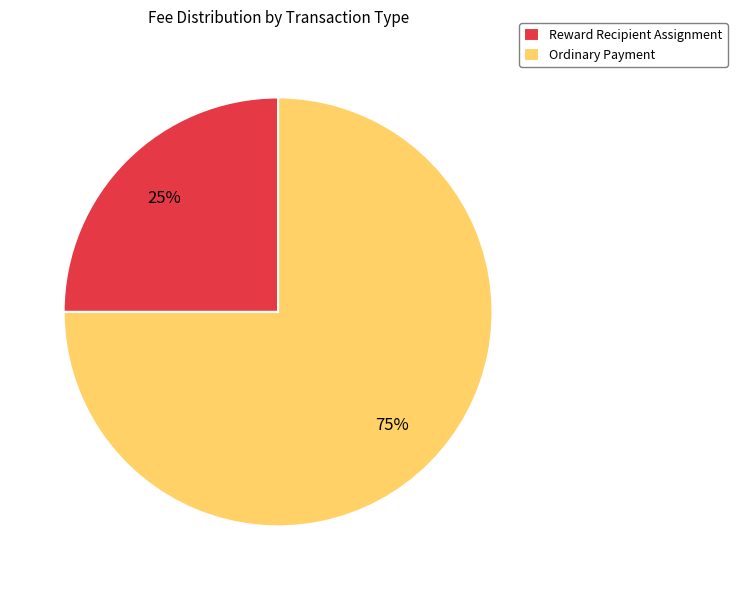

Is the sum of Reward Recipient Assignment and Ordinary Payment greater than half?

Yes